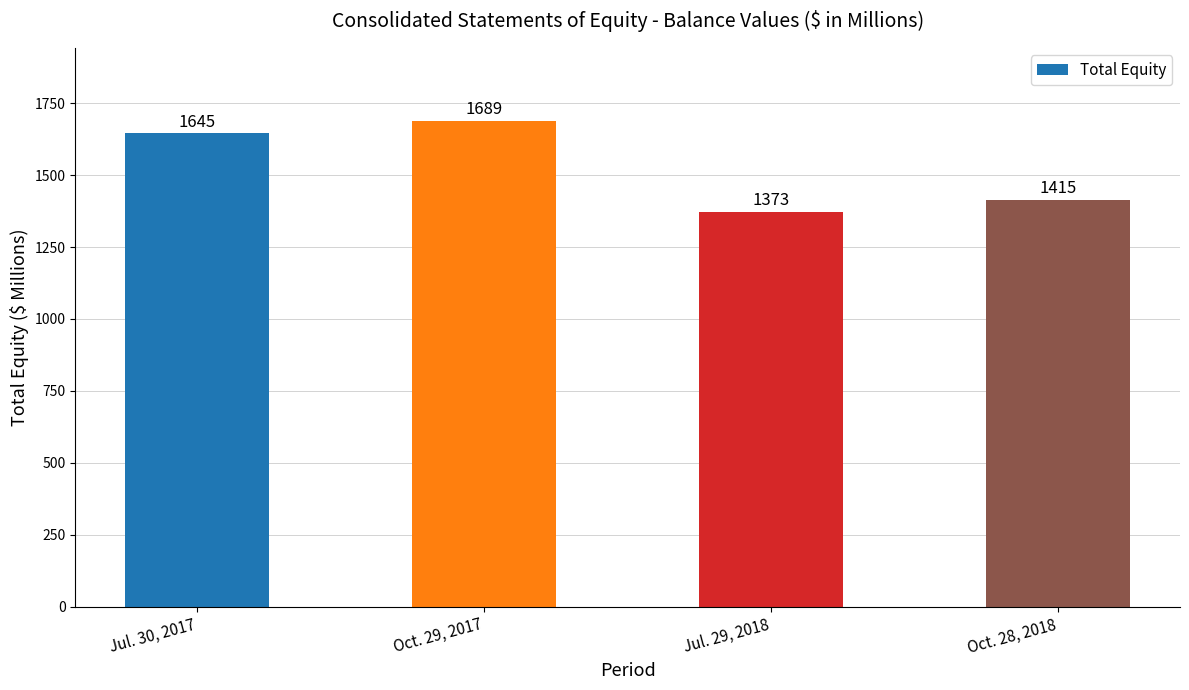

At which category does the chart reach its minimum across all series?

Jul. 29, 2018